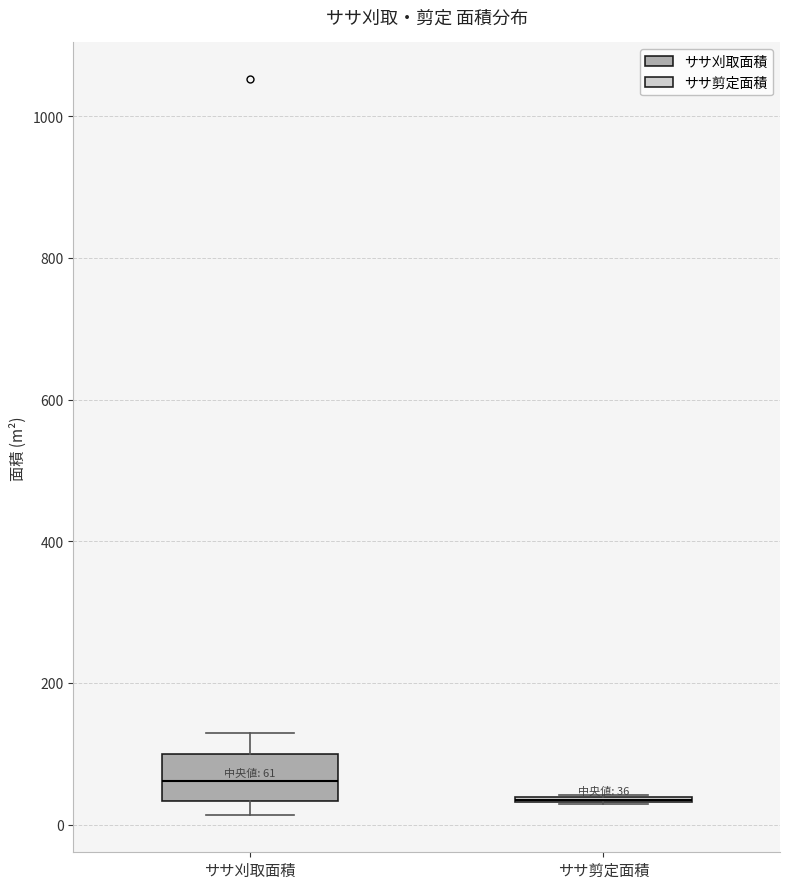

Which box is the tallest, from its lower edge to its upper edge?

ササ刈取面積